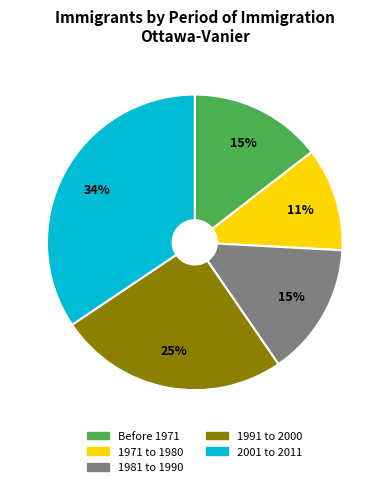

What percentage is the Before 1971 slice, to the nearest percent?

15%